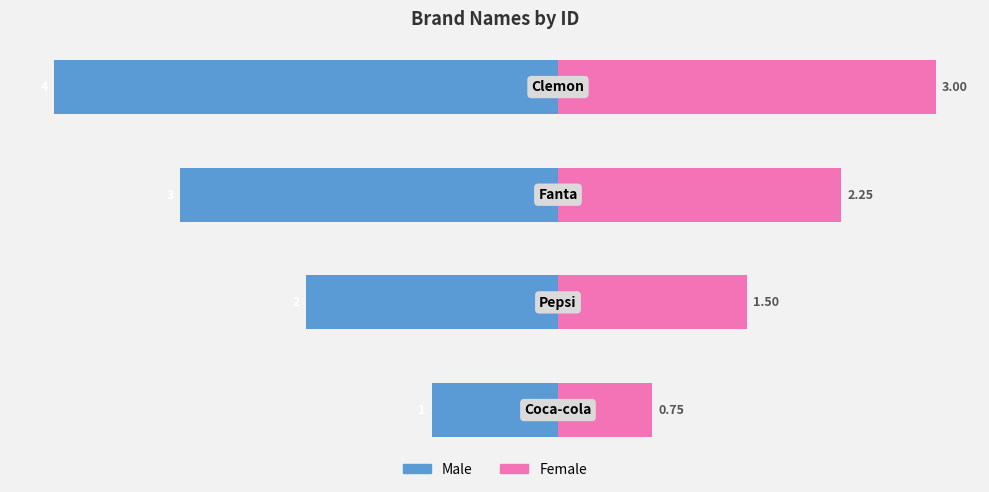

What is the average value of the Male series?

-2.5